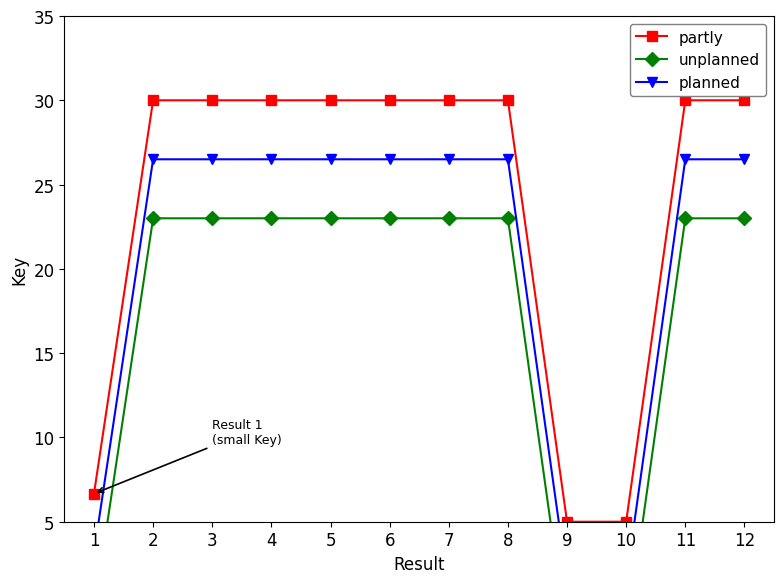

Where is partly nearest to the value 17?

1